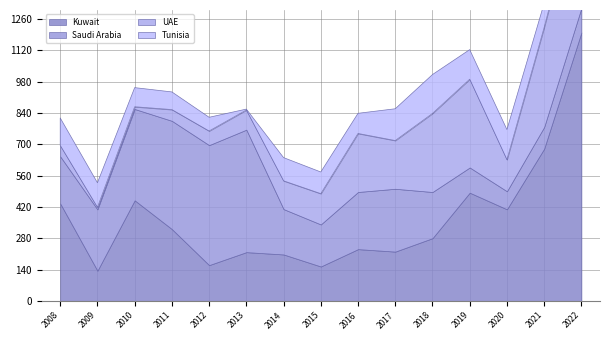

True or false: Saudi Arabia and UAE intersect in this chart.

True